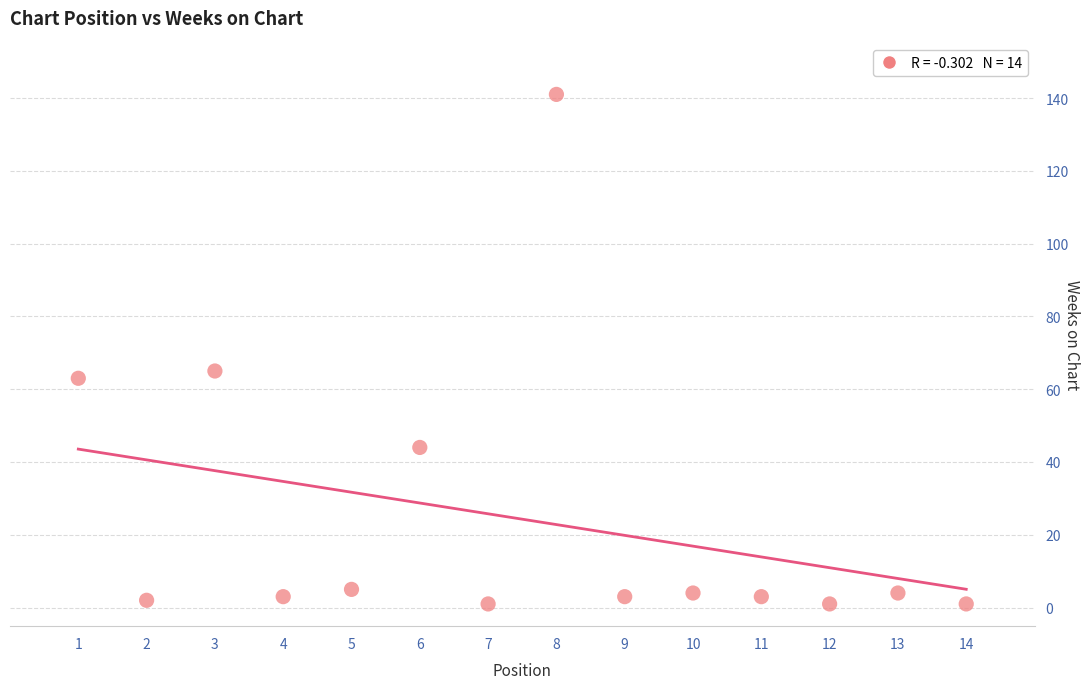

What is the range of X values (max minus min)?

13